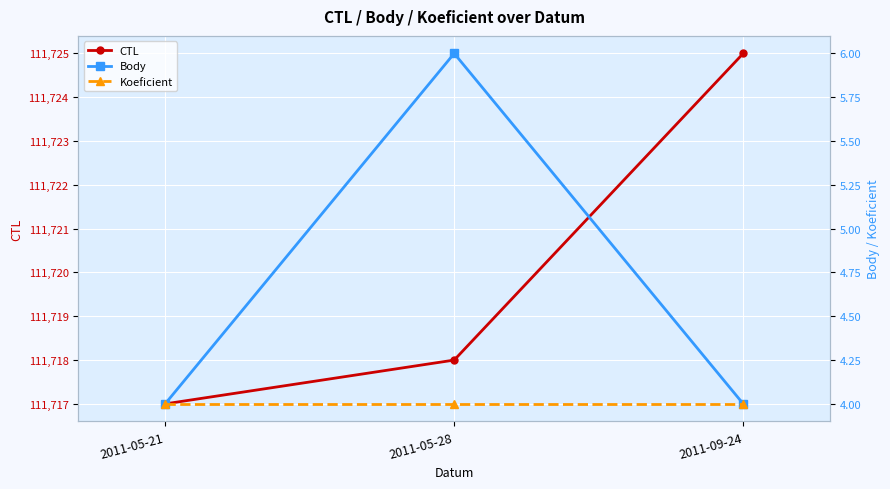

What is the average value of the Body series?

5